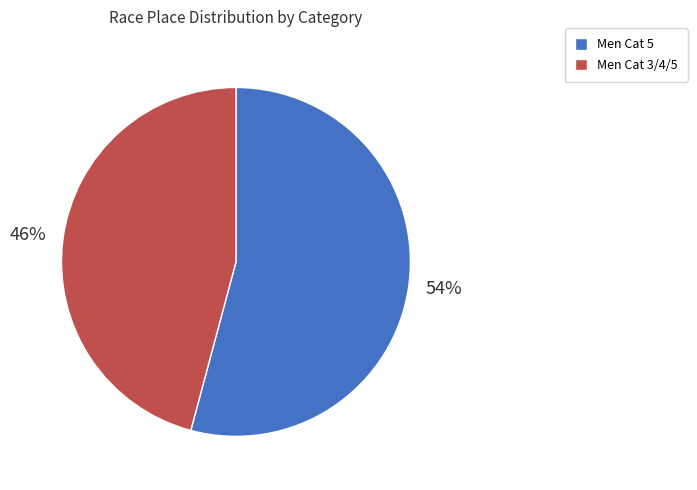

Is the sum of Men Cat 5 and Men Cat 3/4/5 greater than half?

Yes